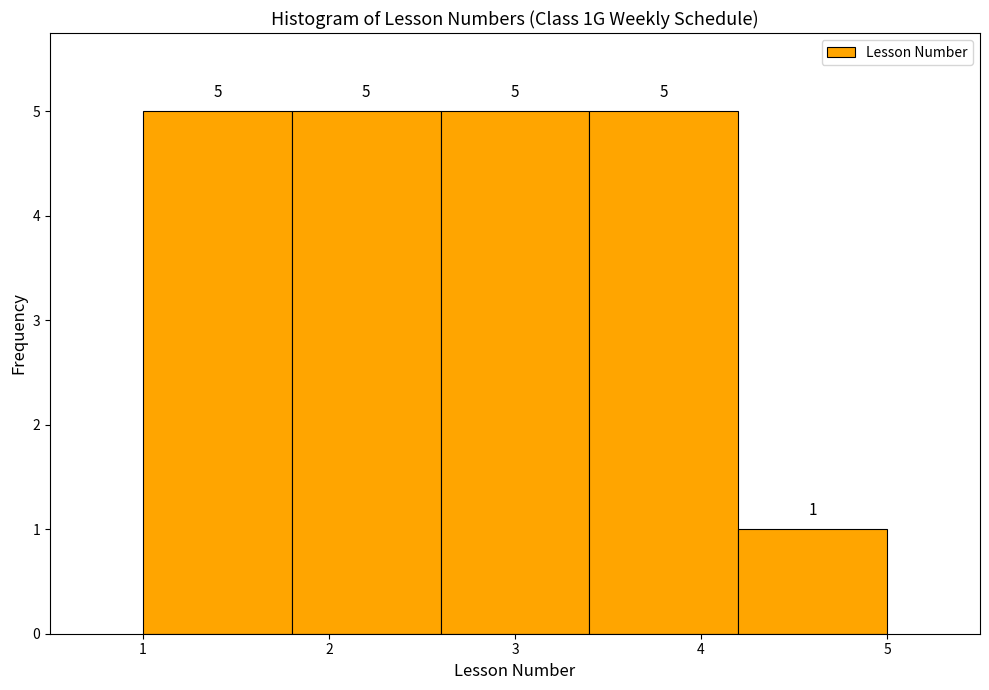

Reading left to right, list every bar in this chart as the range it spans on the x-axis followed by its height.

1.0 to 1.8: 5
1.8 to 2.6: 5
2.6 to 3.4: 5
3.4 to 4.2: 5
4.2 to 5.0: 1